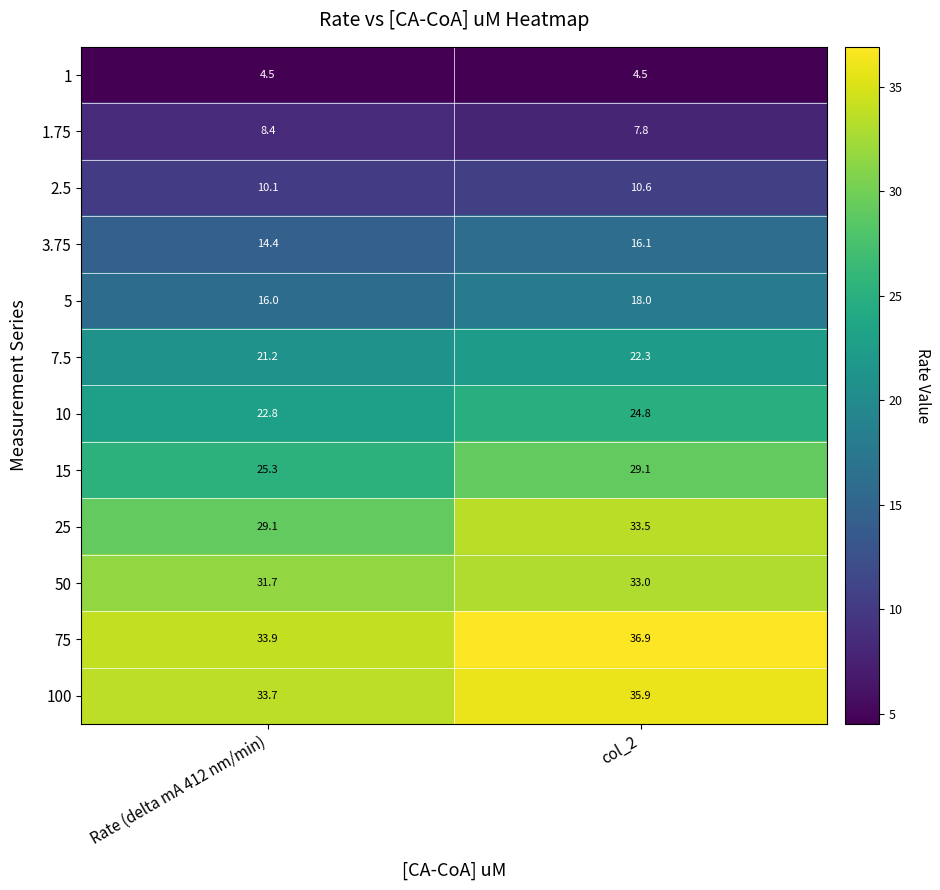

Which series has the widest spread of values?

25